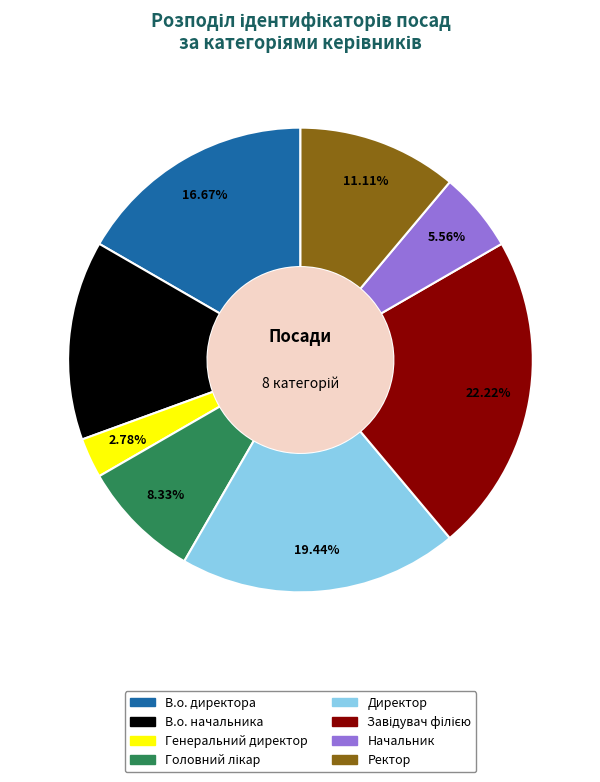

Does any single category account for the majority?

No